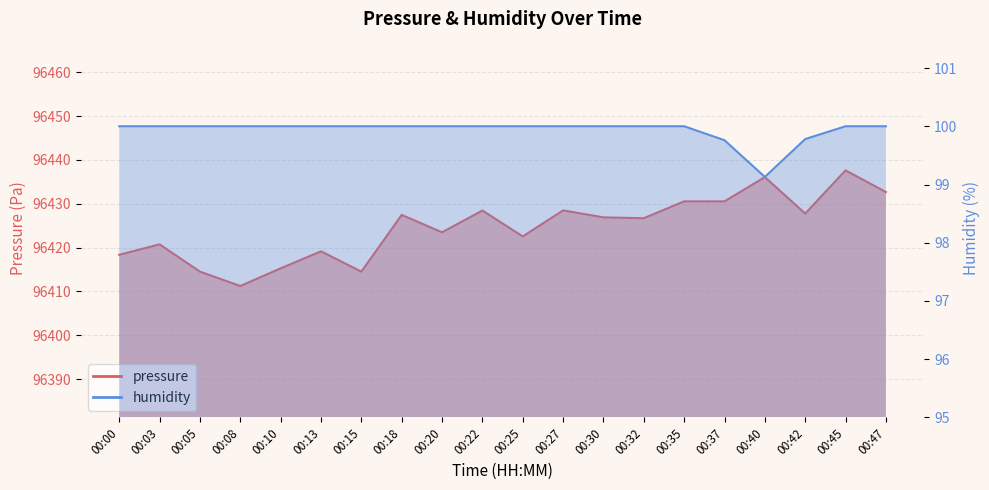

What is the sum of all humidity values?

1998.7